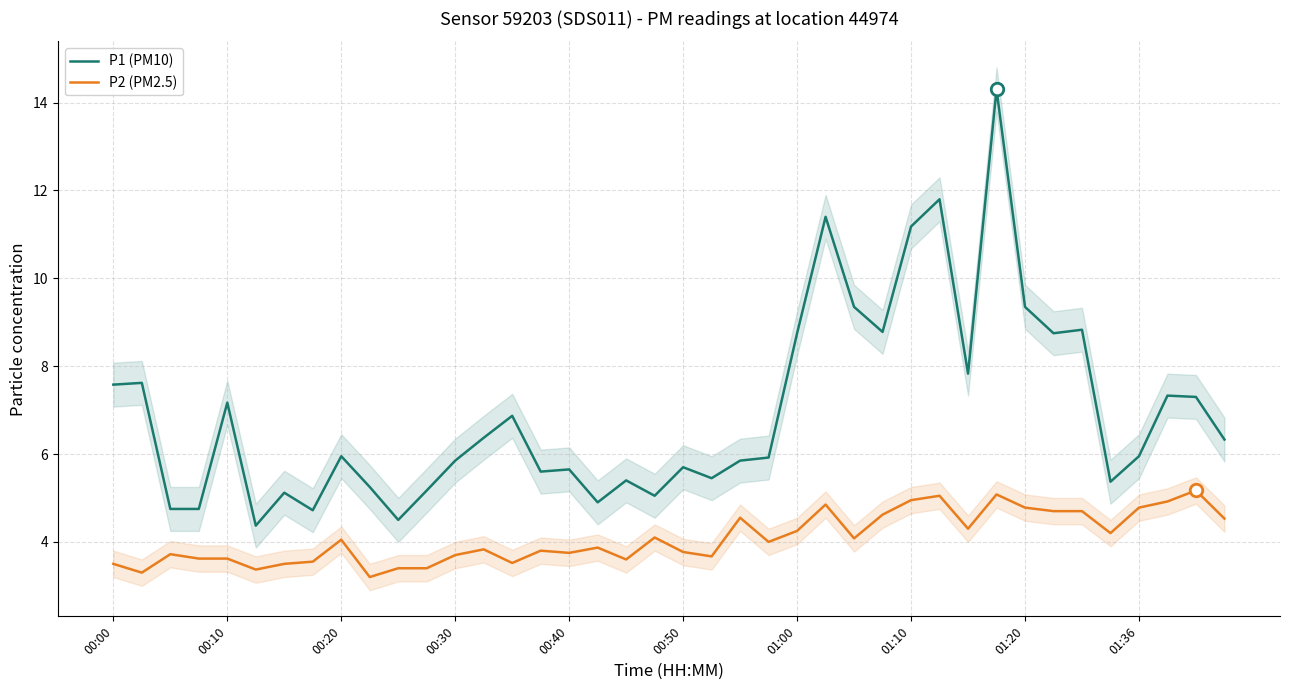

What is the sum of the P1 (PM10) values at 19 and 30?

12.9